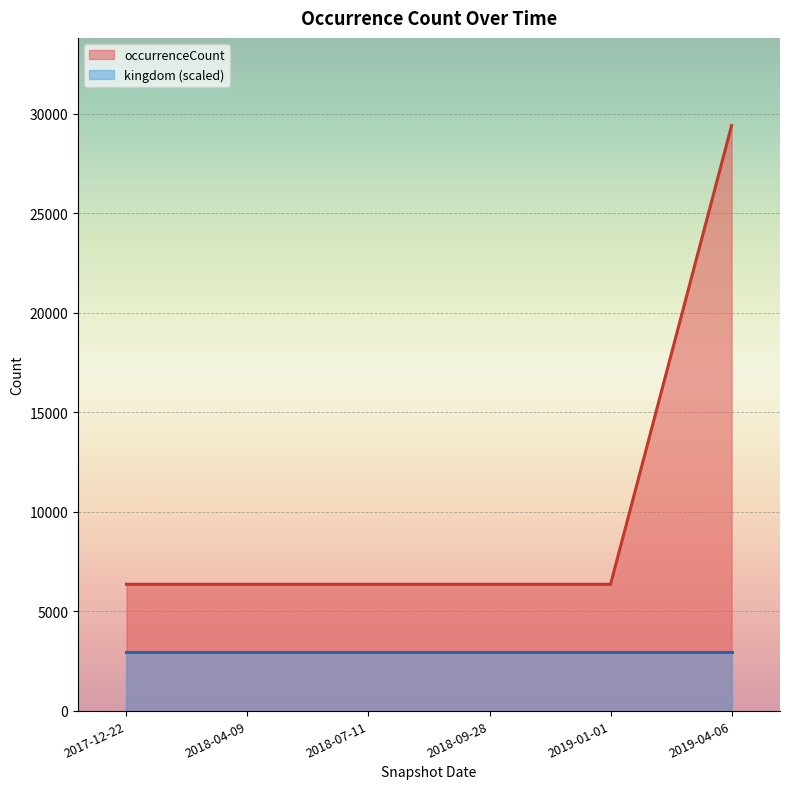

Does the chart display data point markers on the line(s)?

No